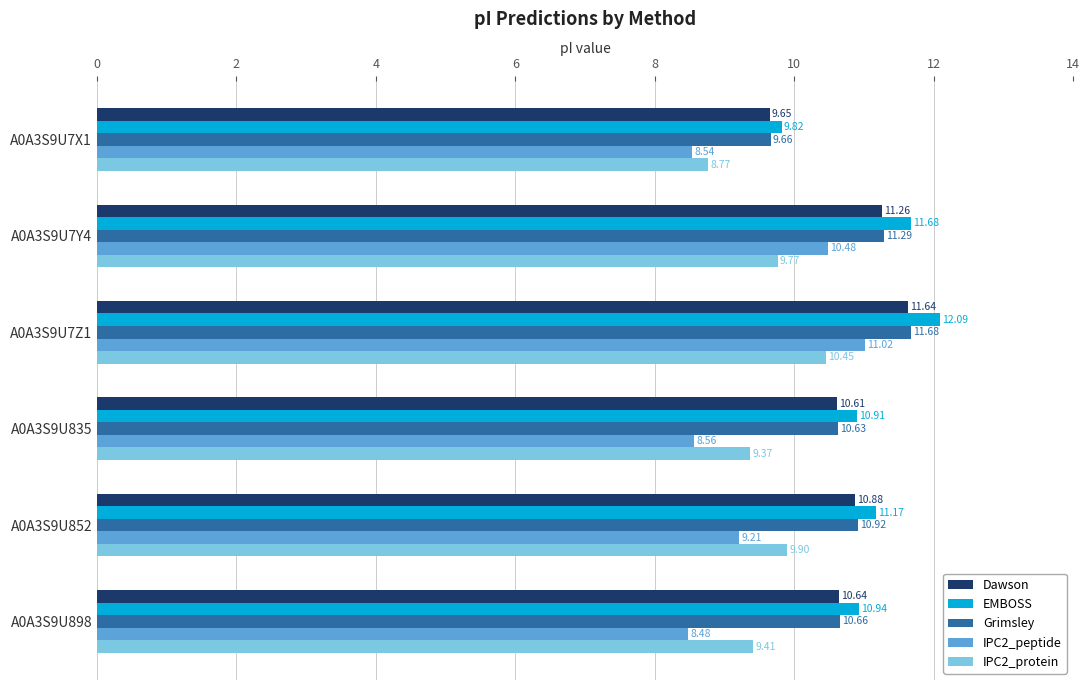

List the series in order of their peak value, highest first.

EMBOSS, Grimsley, Dawson, IPC2_peptide, IPC2_protein